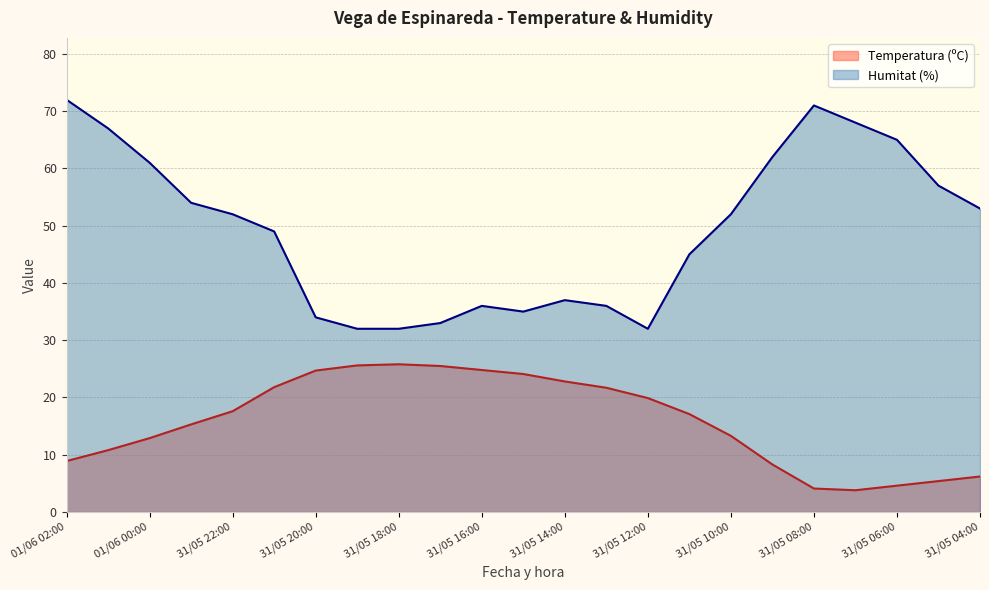

True or false: Temperatura (ºC) and Humitat (%) intersect in this chart.

False